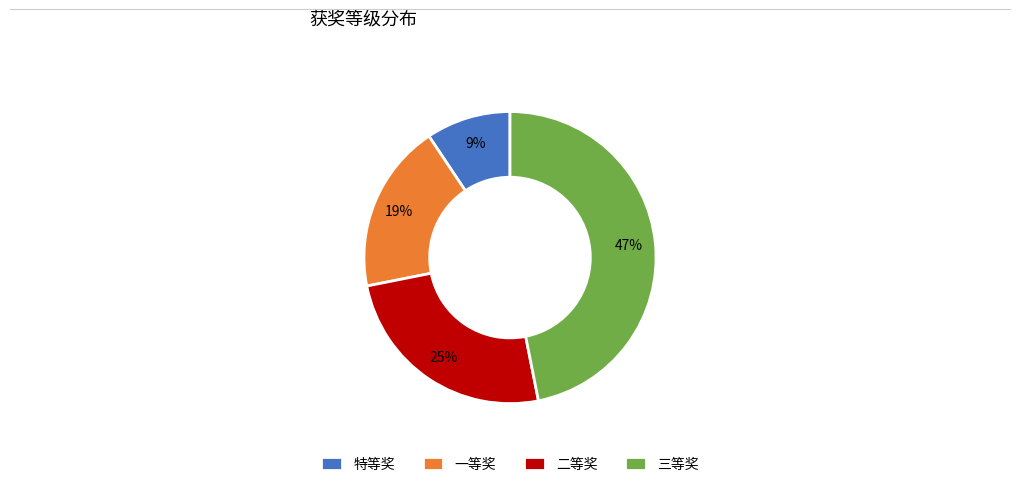

To the nearest percent, what portion does 三等奖 represent?

47%